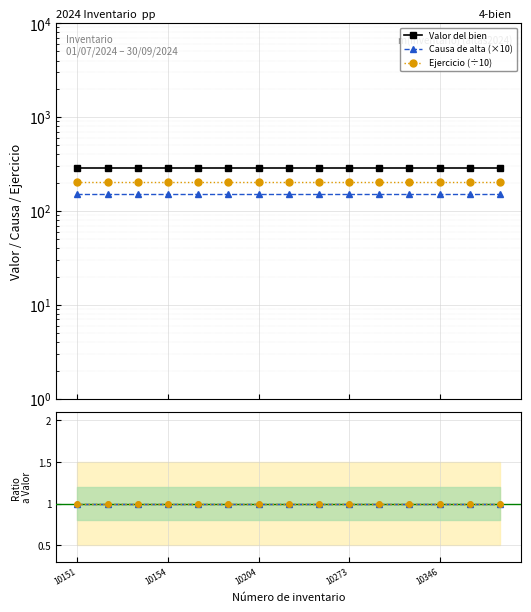

Reading left to right, extract all data points from this chart.

Valor del bien: 288.8	288.8	288.8	288.8	288.8	288.8	288.8	288.8	288.8	288.8	288.8	288.8	288.8	288.8	288.8
Causa de alta (×10): 150.0	150.0	150.0	150.0	150.0	150.0	150.0	150.0	150.0	150.0	150.0	150.0	150.0	150.0	150.0
Ejercicio (÷10): 202.4	202.4	202.4	202.4	202.4	202.4	202.4	202.4	202.4	202.4	202.4	202.4	202.4	202.4	202.4
Causa de alta: 1.0	1.0	1.0	1.0	1.0	1.0	1.0	1.0	1.0	1.0	1.0	1.0	1.0	1.0	1.0
Ejercicio: 1.0	1.0	1.0	1.0	1.0	1.0	1.0	1.0	1.0	1.0	1.0	1.0	1.0	1.0	1.0